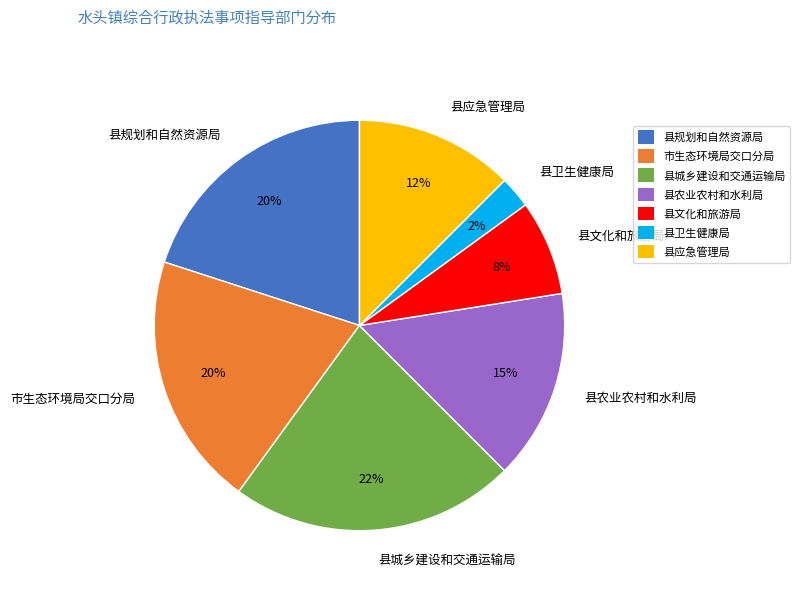

Combined, do 县规划和自然资源局 and 县农业农村和水利局 account for over 50%?

No